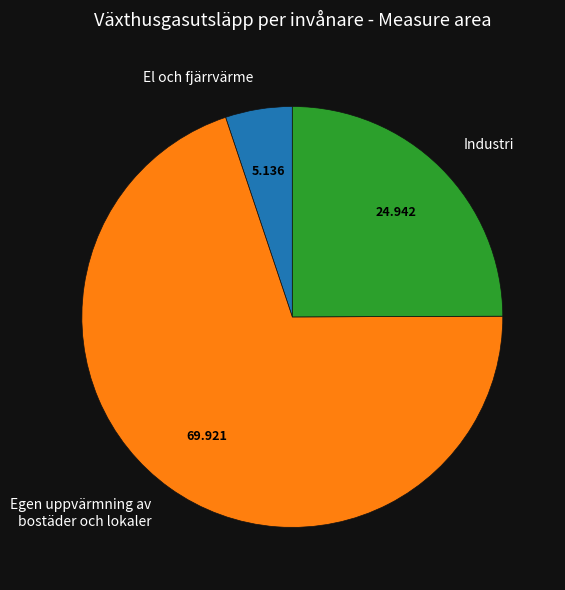

Rank the categories by value from lowest to highest.

El och fjärrvärme, Industri, Egen uppvärmning av bostäder och lokaler